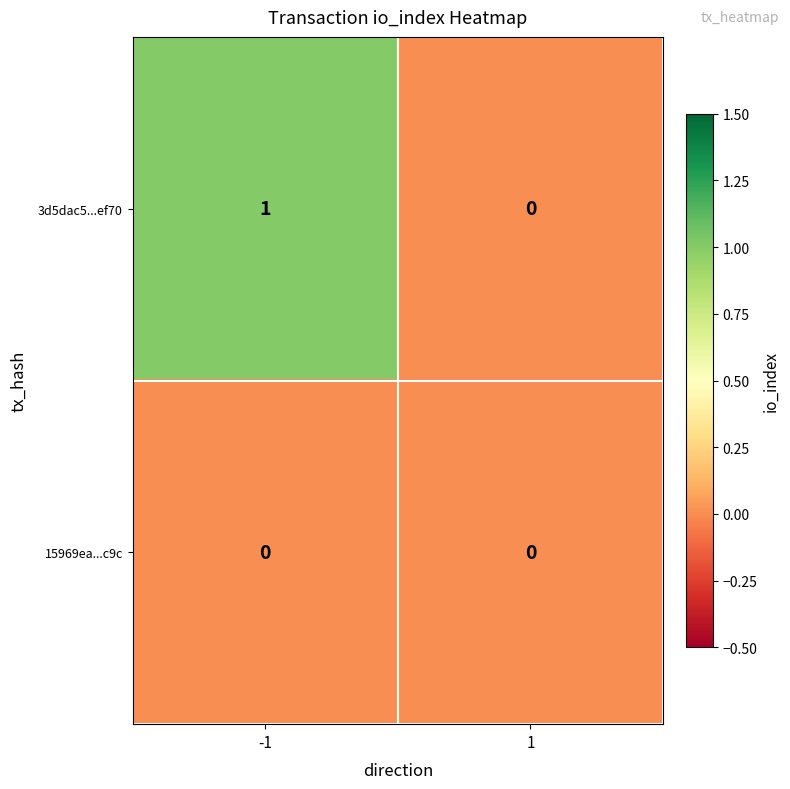

Count the number of data series in this chart.

2